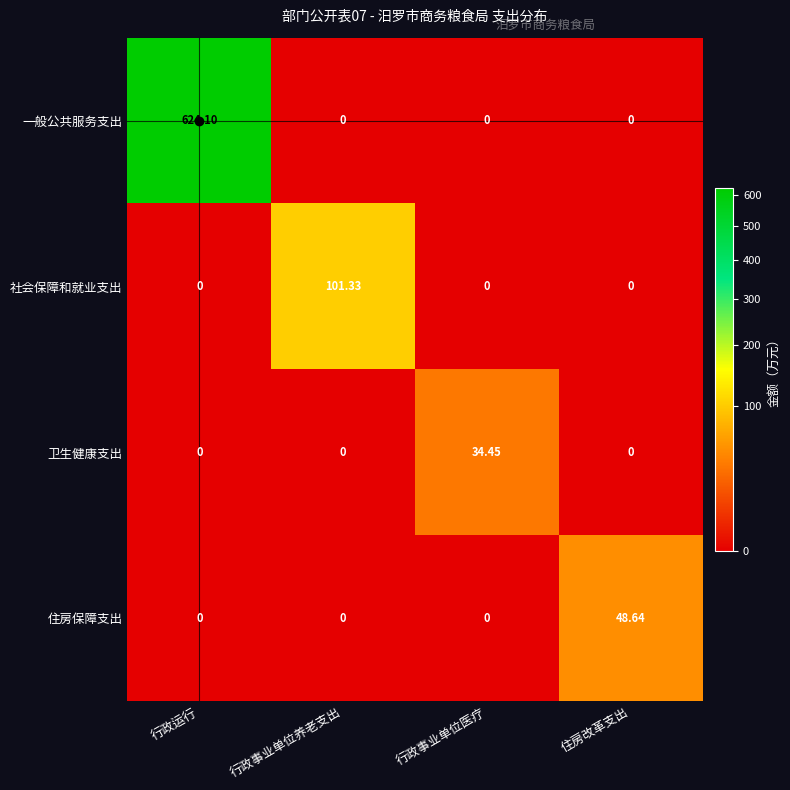

What is the total value across all series at 行政事业单位医疗?

34.5